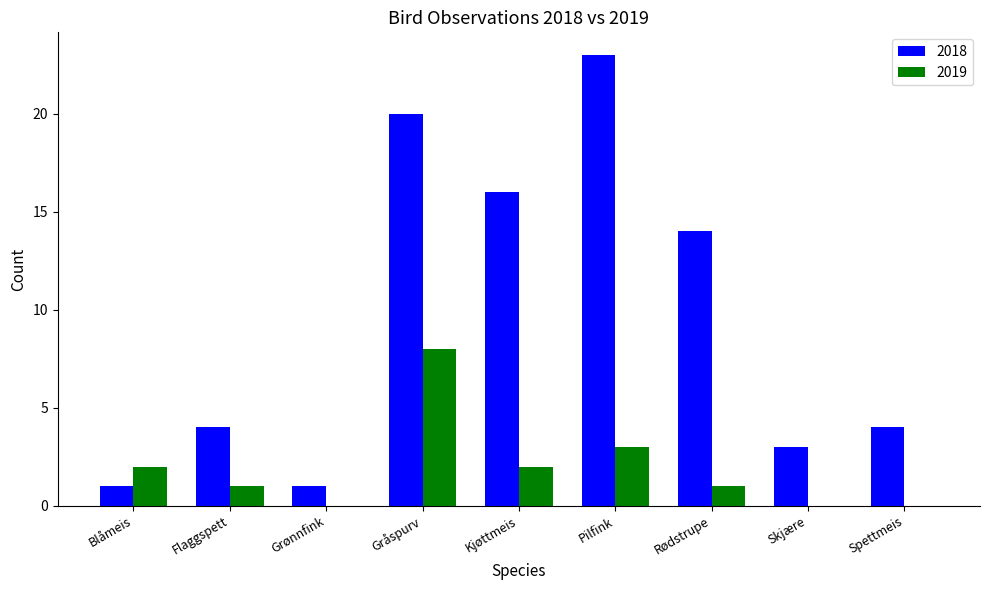

How many groups of bars are there?

9